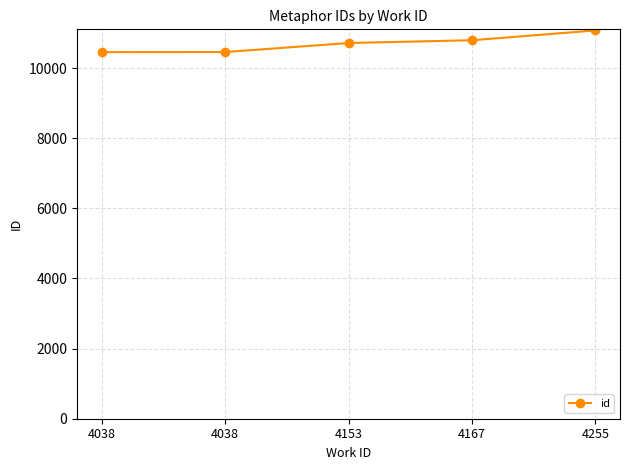

Read the value at 4255, to the nearest 10.

11070